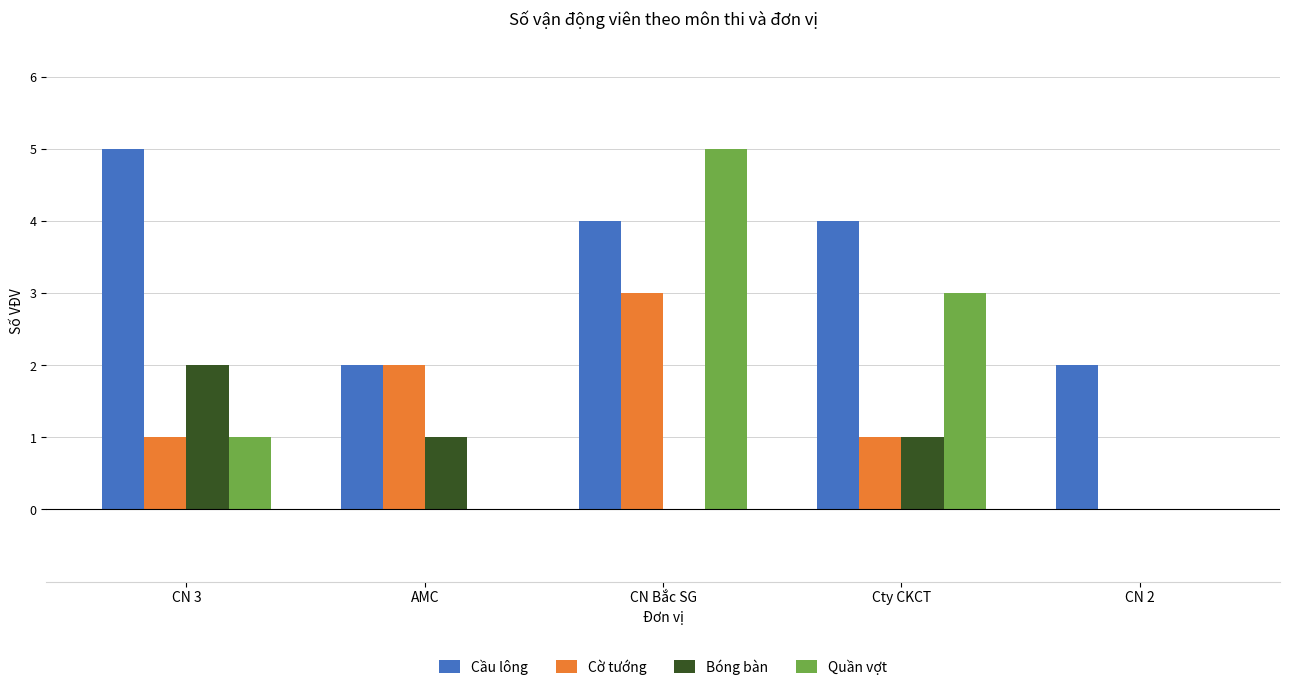

Reading right to left, what are all the values shown in this chart?

Cầu lông: 2	4	4	2	5
Cờ tướng: 0	1	3	2	1
Bóng bàn: 0	1	0	1	2
Quần vợt: 0	3	5	0	1